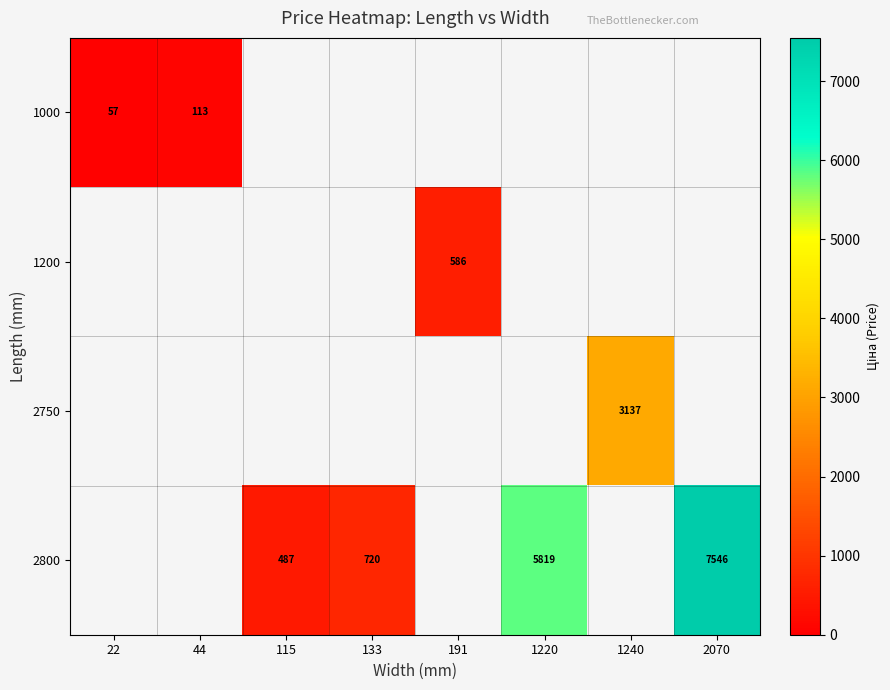

What is the minimum value shown in the chart?

56.7